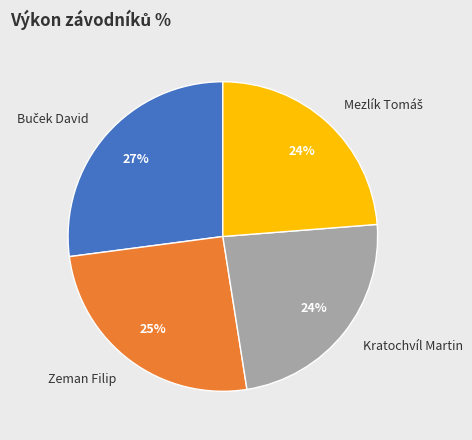

What percentage is the Zeman Filip slice, to the nearest percent?

25%